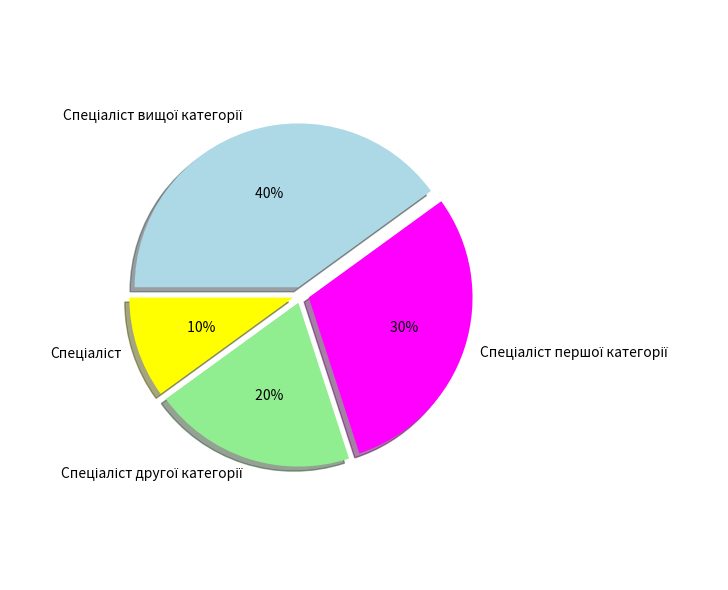

Is there any slice that represents more than half of the pie?

No